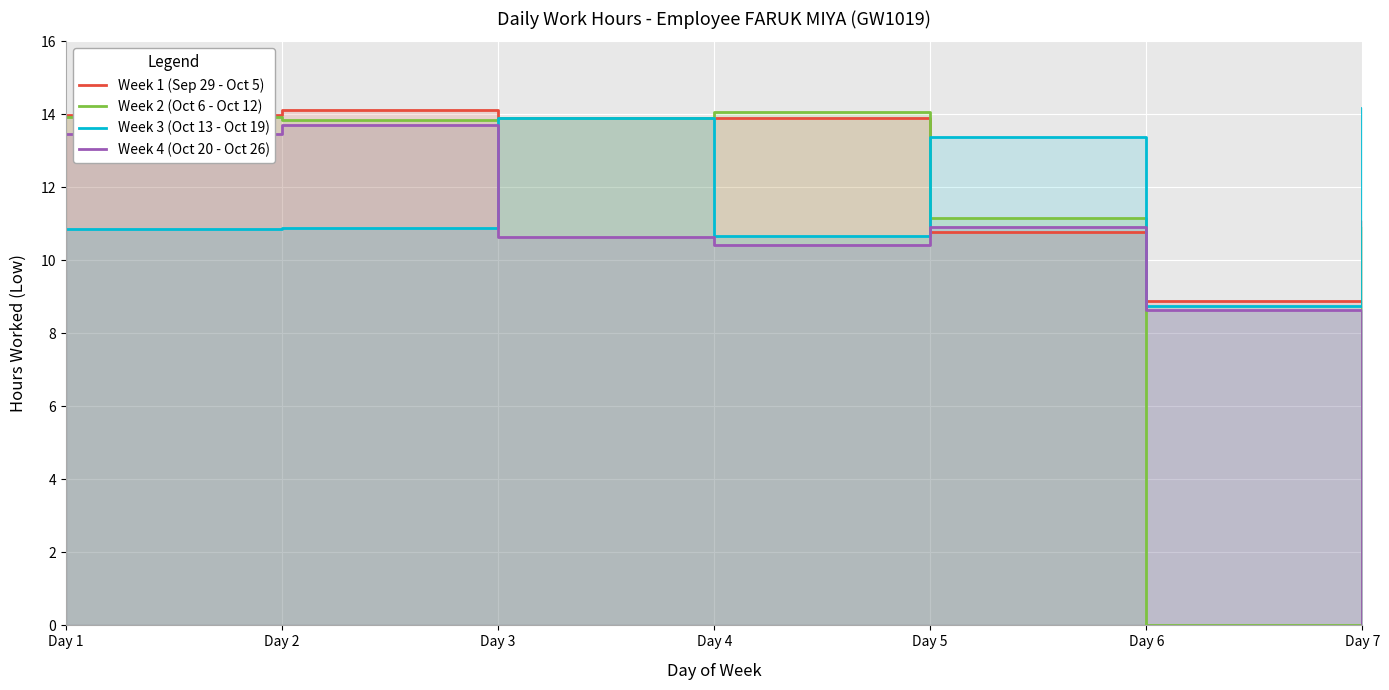

At which label does Week 3 (Oct 13 - Oct 19) reach its minimum?

Day 6